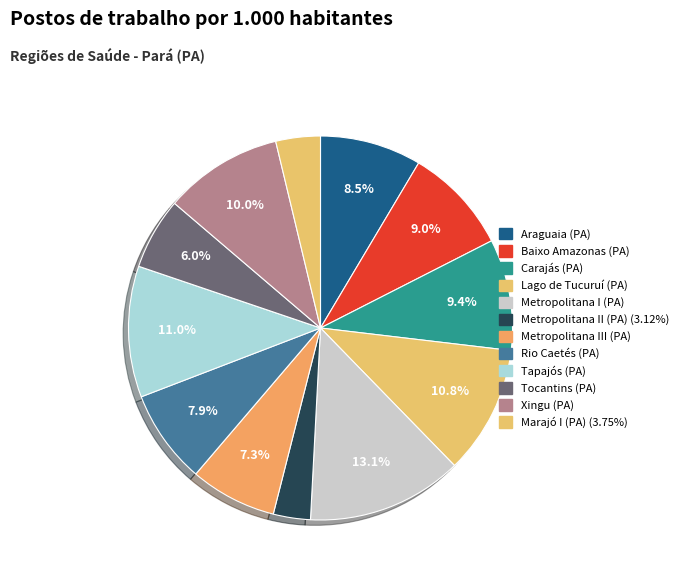

How many segments does this pie chart have?

12